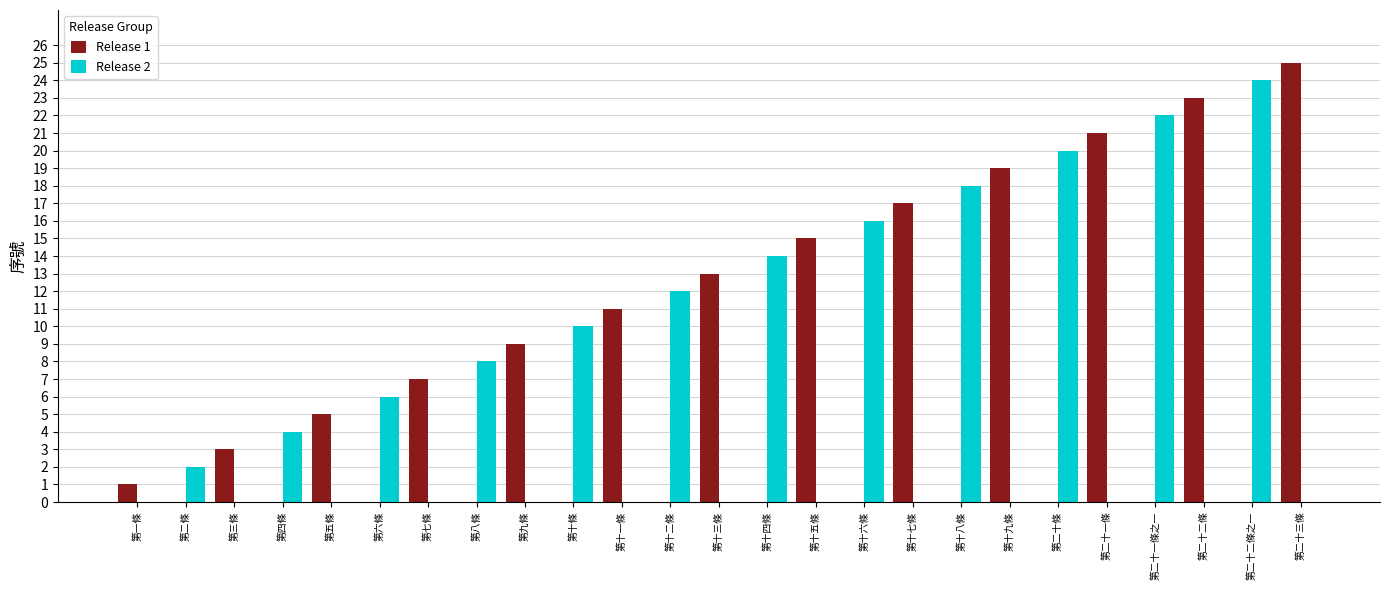

Reading right to left, extract all data points from this chart.

Release 1: 第二十三條=25	第二十二條之一=0	第二十二條=23	第二十一條之一=0	第二十一條=21	第二十條=0	第十九條=19	第十八條=0	第十七條=17	第十六條=0	第十五條=15	第十四條=0	第十三條=13	第十二條=0	第十一條=11	第十條=0	第九條=9	第八條=0	第七條=7	第六條=0	第五條=5	第四條=0	第三條=3	第二條=0	第一條=1
Release 2: 第二十三條=0	第二十二條之一=24	第二十二條=0	第二十一條之一=22	第二十一條=0	第二十條=20	第十九條=0	第十八條=18	第十七條=0	第十六條=16	第十五條=0	第十四條=14	第十三條=0	第十二條=12	第十一條=0	第十條=10	第九條=0	第八條=8	第七條=0	第六條=6	第五條=0	第四條=4	第三條=0	第二條=2	第一條=0